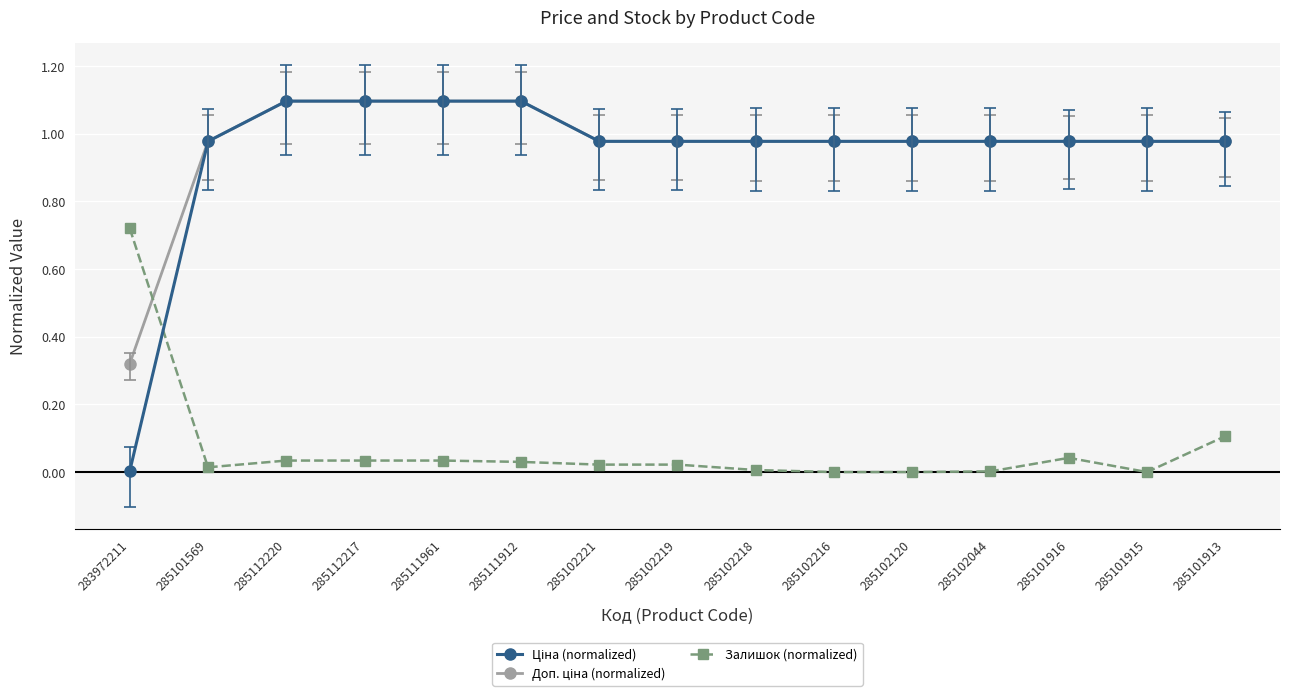

Is it true that Залишок (normalized) equals 0.3 at 283972211?

False